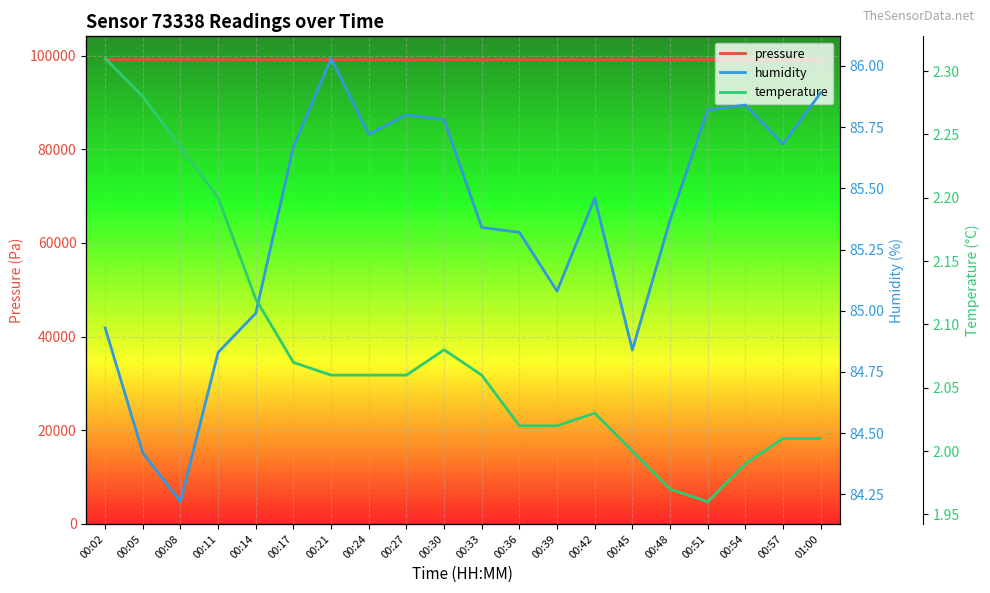

True or false: pressure and temperature intersect in this chart.

False